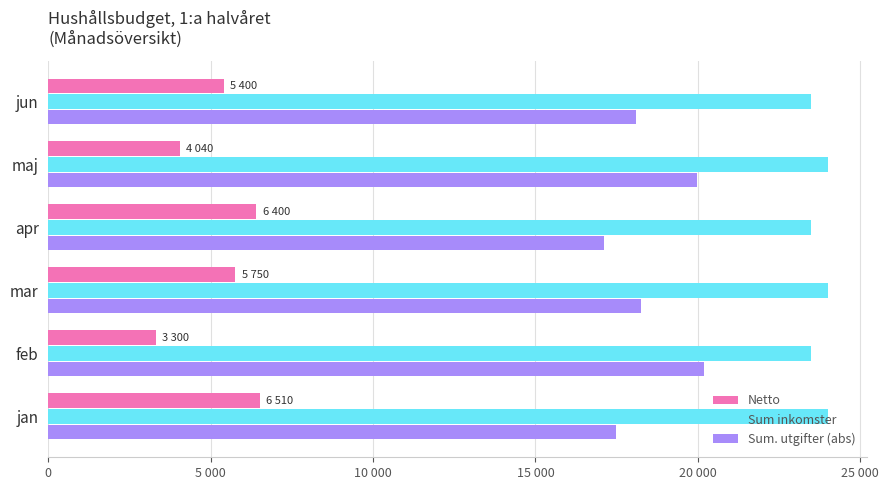

What position from the right is jan?

6